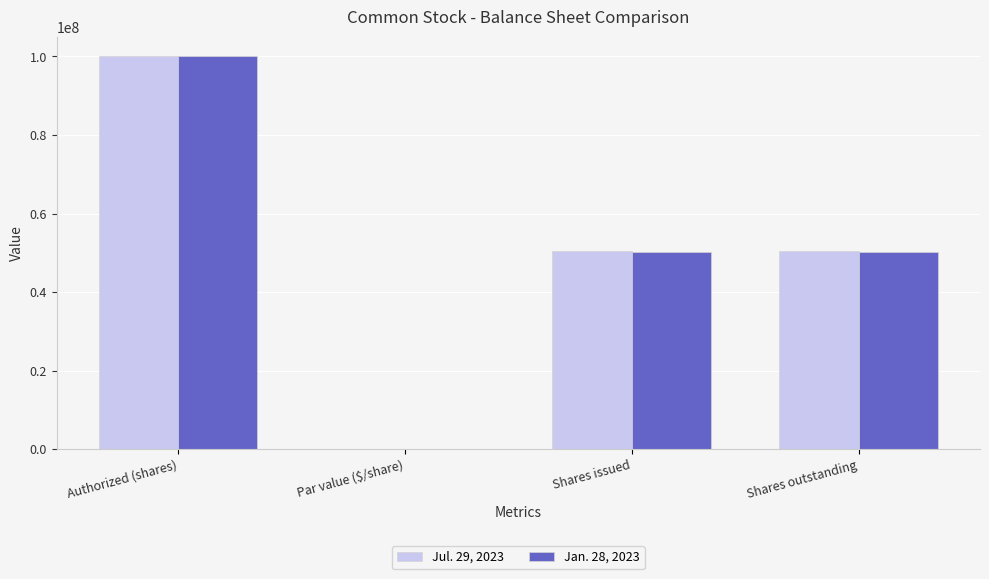

What are all the series names shown in the legend?

Jul. 29, 2023, Jan. 28, 2023